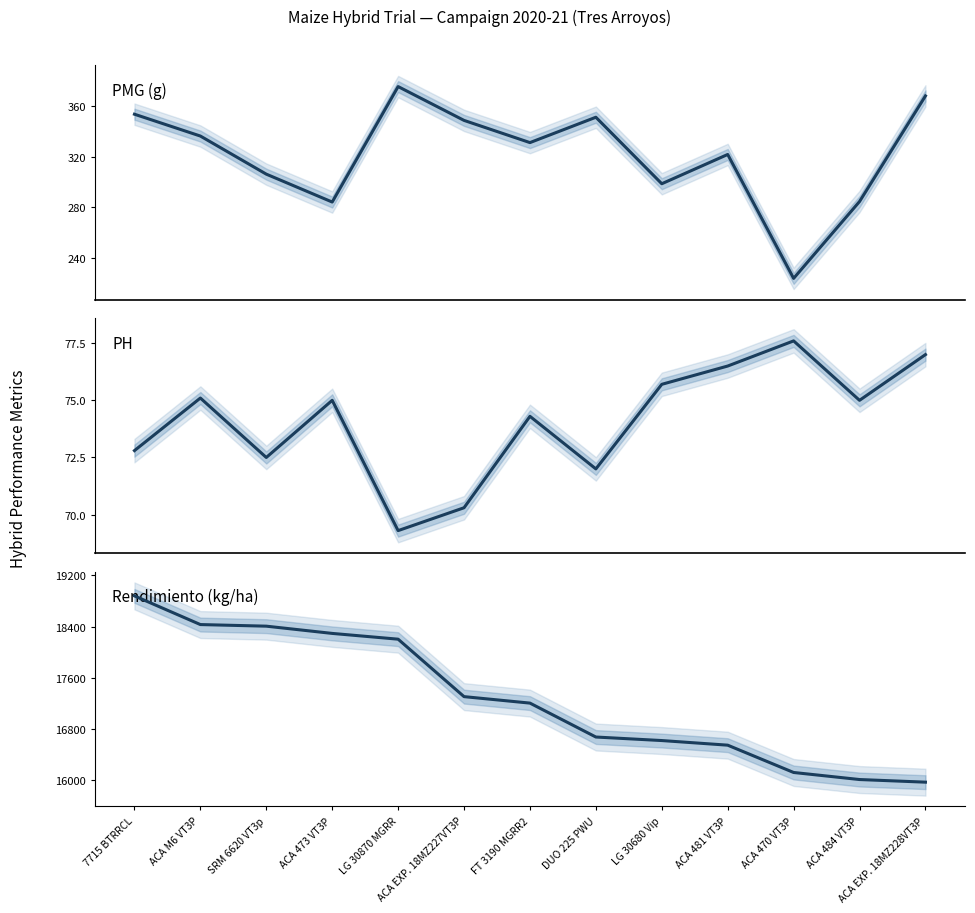

What is the lowest value of the Rendimiento (kg/ha) series?

15974.0